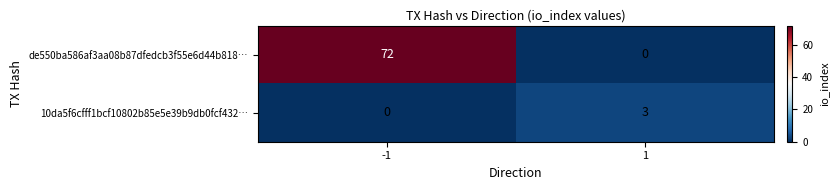

What is the difference between the highest and lowest values at 1?

3